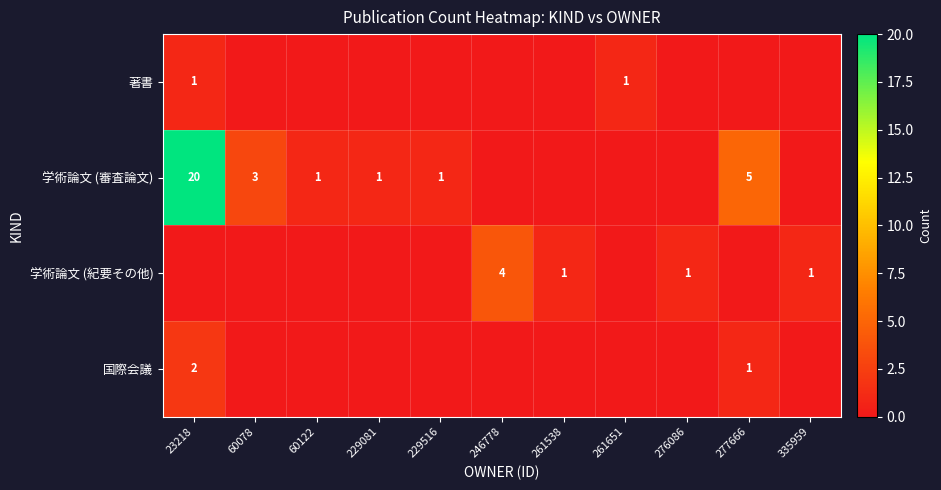

List the labels in order of 学術論文 (紀要その他) value, largest first.

246778, 261538, 276086, 335959, 23218, 60078, 60122, 229081, 229516, 261651, 277666